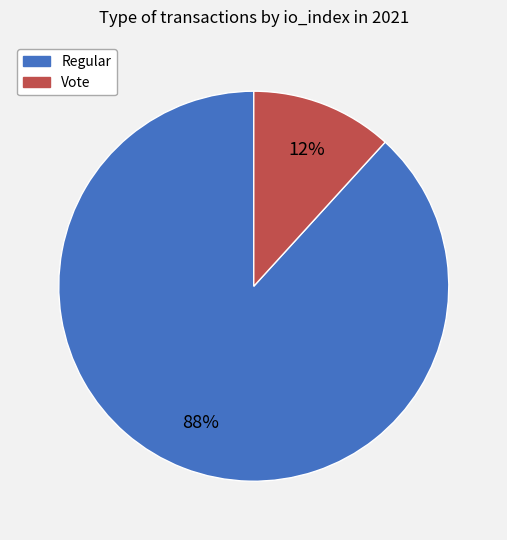

Between Vote and Regular, which is larger?

Regular